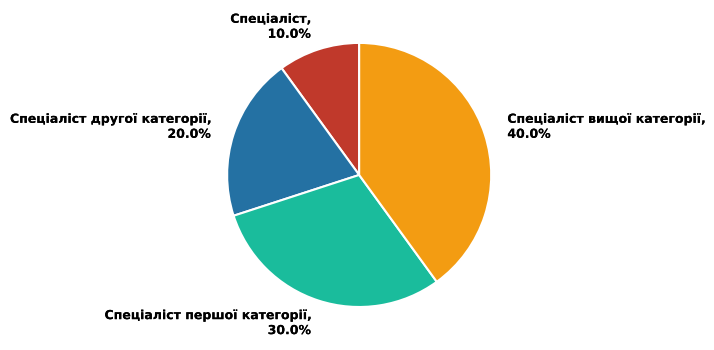

Rank the categories by value from highest to lowest.

Спеціаліст вищої категорії, Спеціаліст першої категорії, Спеціаліст другої категорії, Спеціаліст